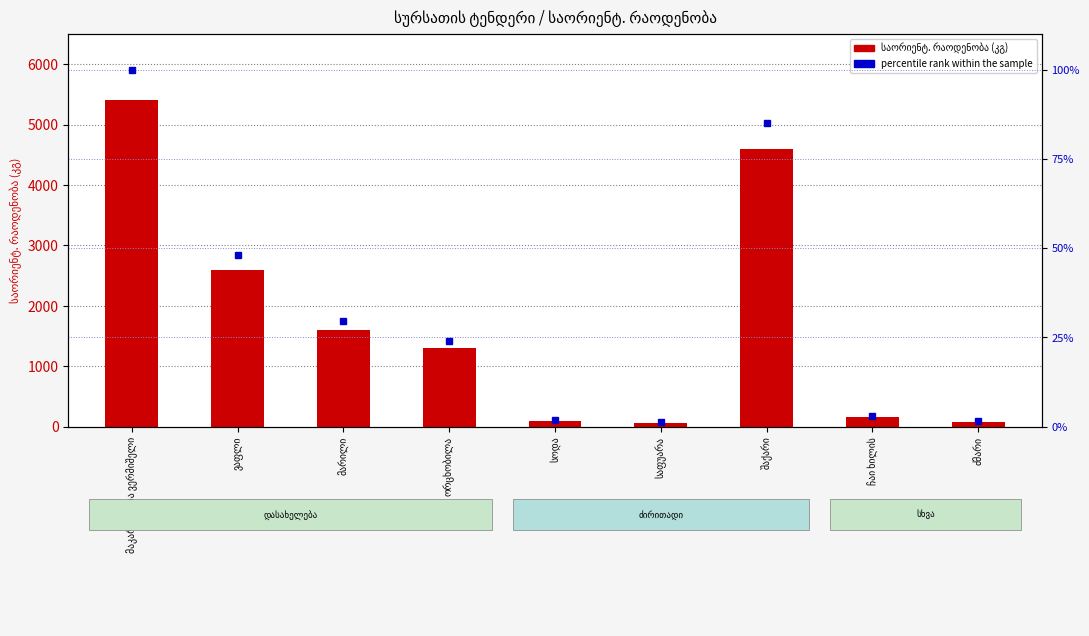

What are all the series names shown in the legend?

საორიენტ. რაოდენობა (კგ), percentile rank within the sample